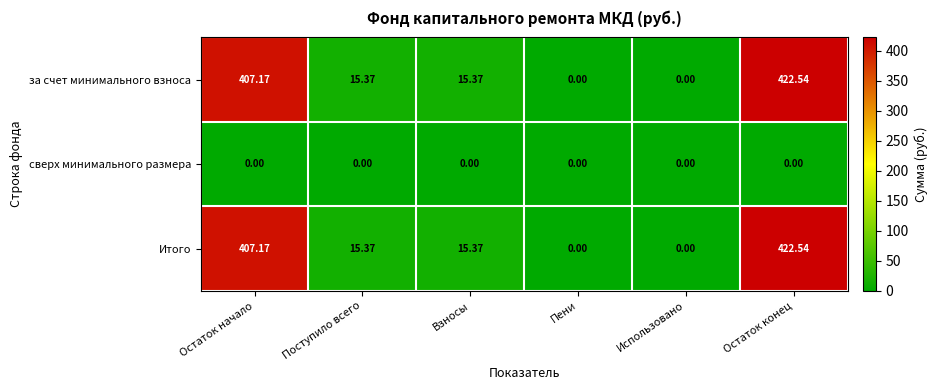

Is the value of за счет минимального взноса at Поступило всего greater than the value of Итого at Использовано?

Yes